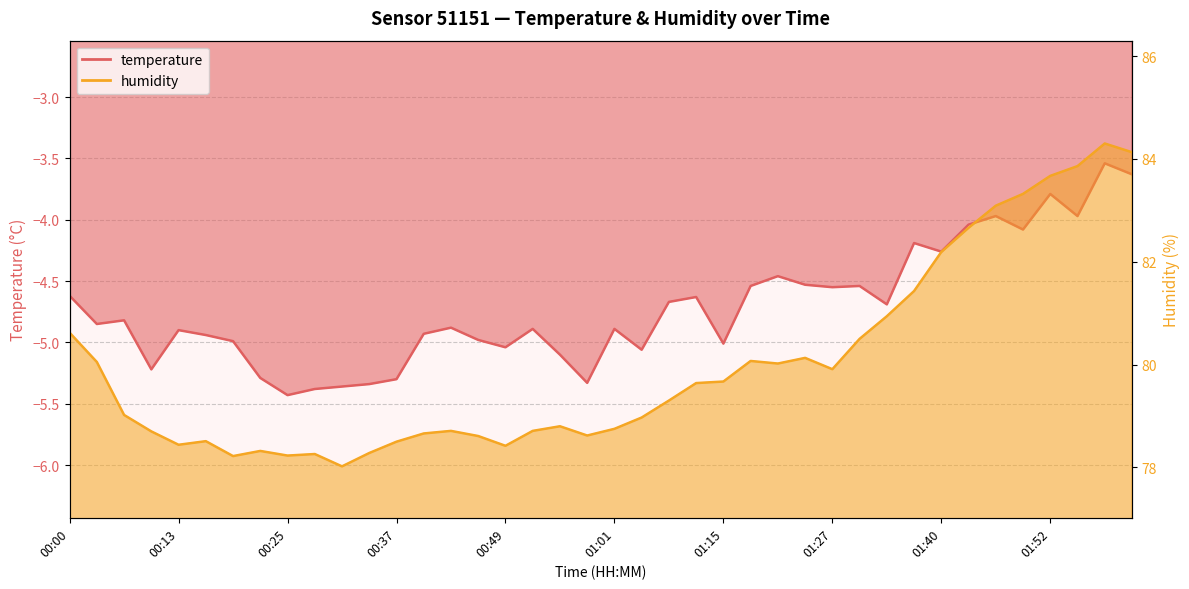

At how many categories does at least one series exceed 81?

9